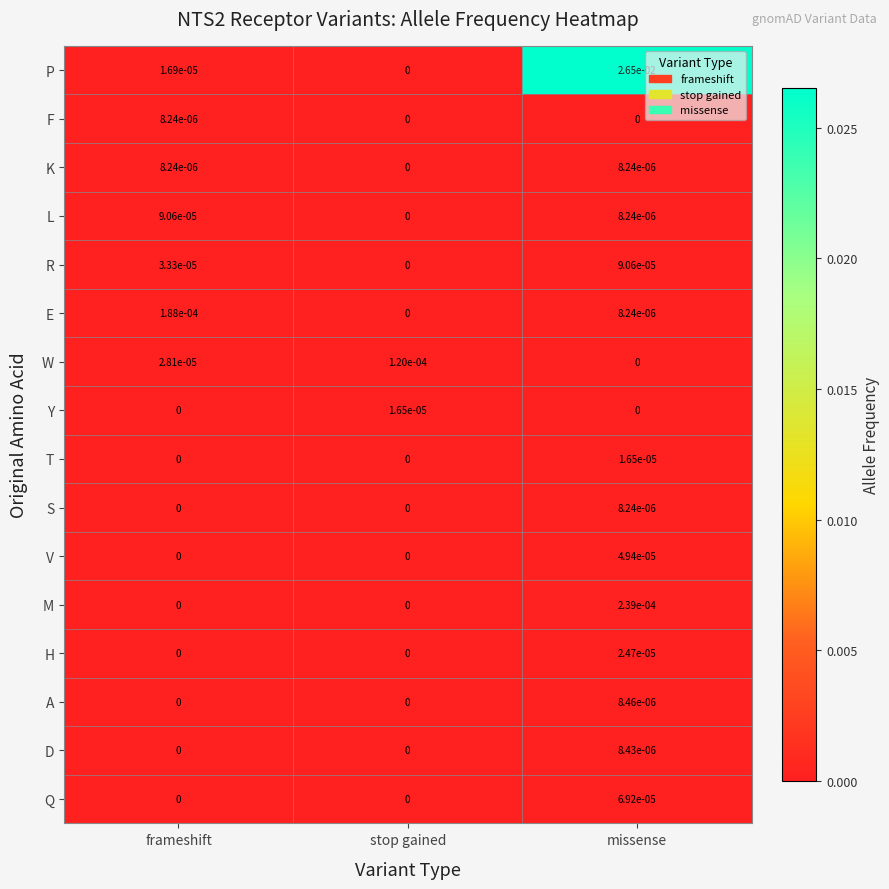

The H series shows 0.0 at stop gained. True or false?

True